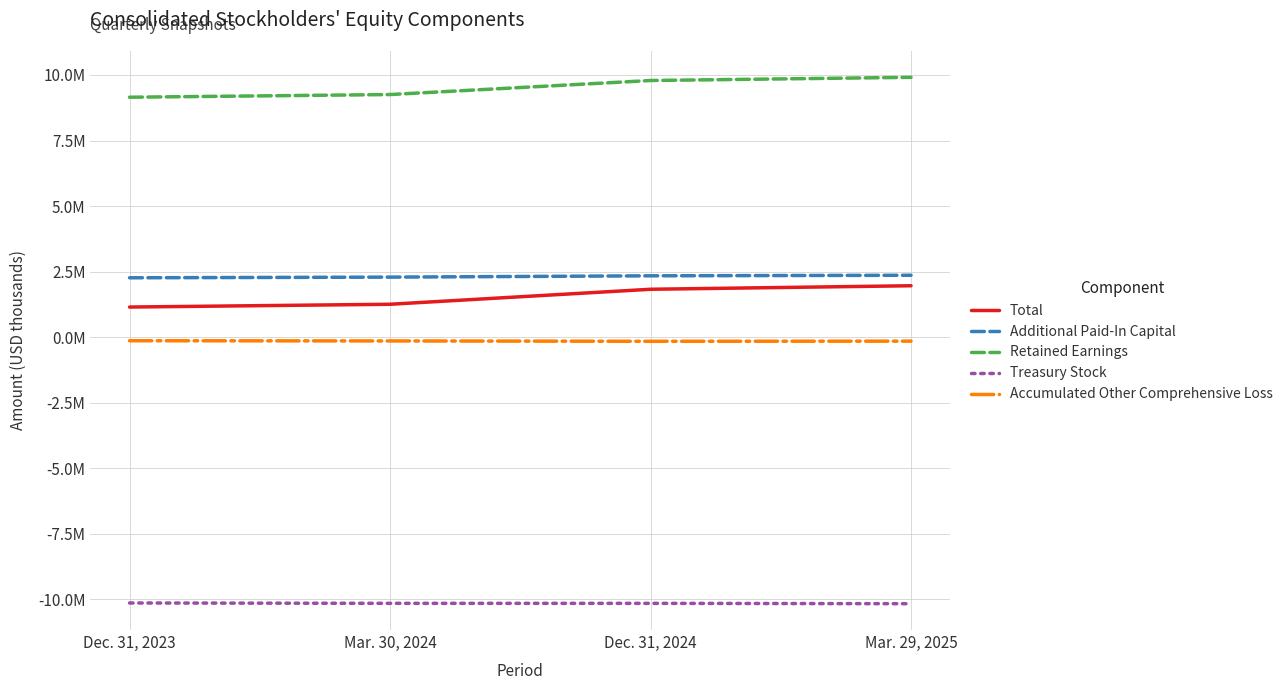

What are all the series names shown in the legend?

Total, Additional Paid-In Capital, Retained Earnings, Treasury Stock, Accumulated Other Comprehensive Loss